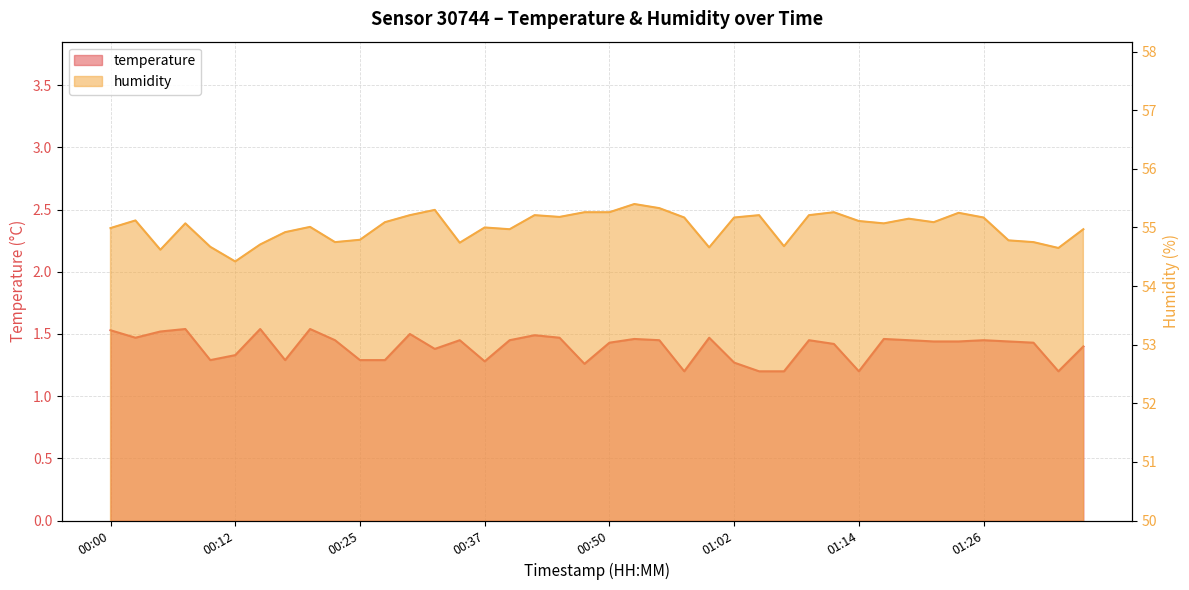

Reading left to right, list all the values displayed in this chart.

temperature: 1.5	1.5	1.5	1.5	1.3	1.3	1.5	1.3	1.5	1.4	1.3	1.3	1.5	1.4	1.4	1.3	1.4	1.5	1.5	1.3	1.4	1.5	1.4	1.2	1.5	1.3	1.2	1.2	1.4	1.4	1.2	1.5	1.4	1.4	1.4	1.4	1.4	1.4	1.2	1.4
humidity: 55.0	55.1	54.6	55.1	54.7	54.4	54.7	54.9	55.0	54.8	54.8	55.1	55.2	55.3	54.7	55.0	55.0	55.2	55.2	55.3	55.3	55.4	55.3	55.2	54.7	55.2	55.2	54.7	55.2	55.3	55.1	55.1	55.1	55.1	55.2	55.2	54.8	54.8	54.6	55.0